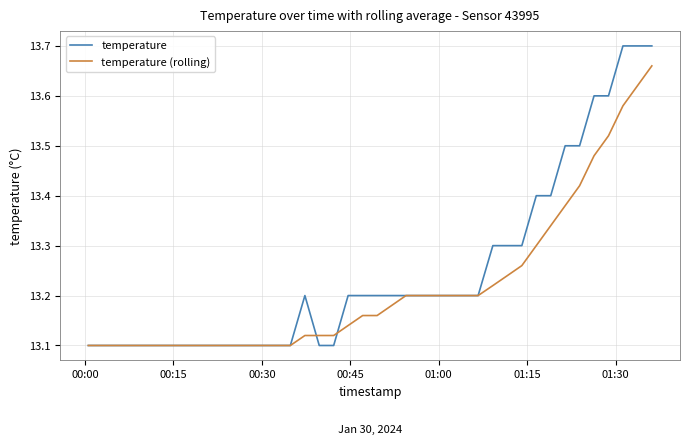

Which series has the largest range (max minus min)?

temperature